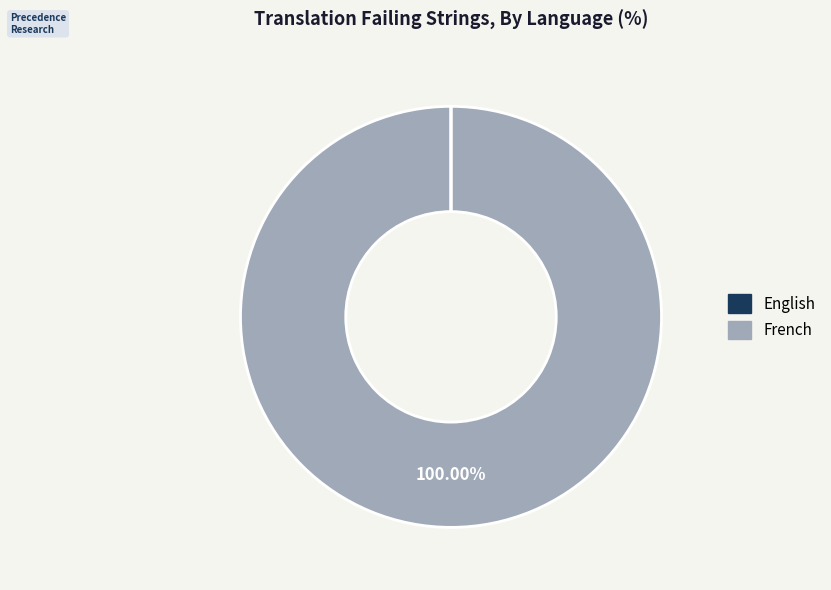

Which slice is the largest?

French